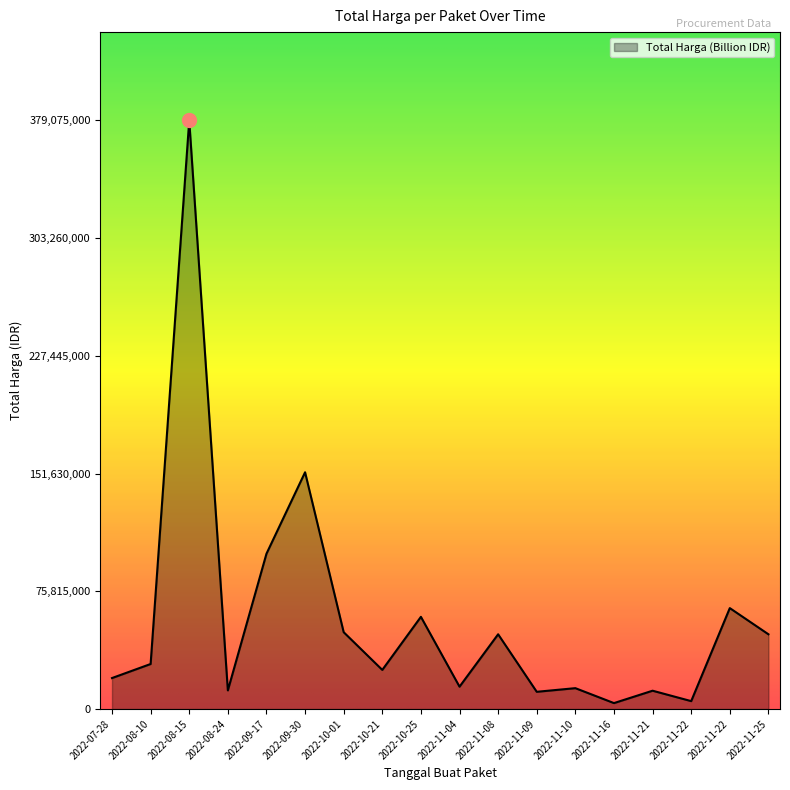

How many lines are shown in the chart?

1